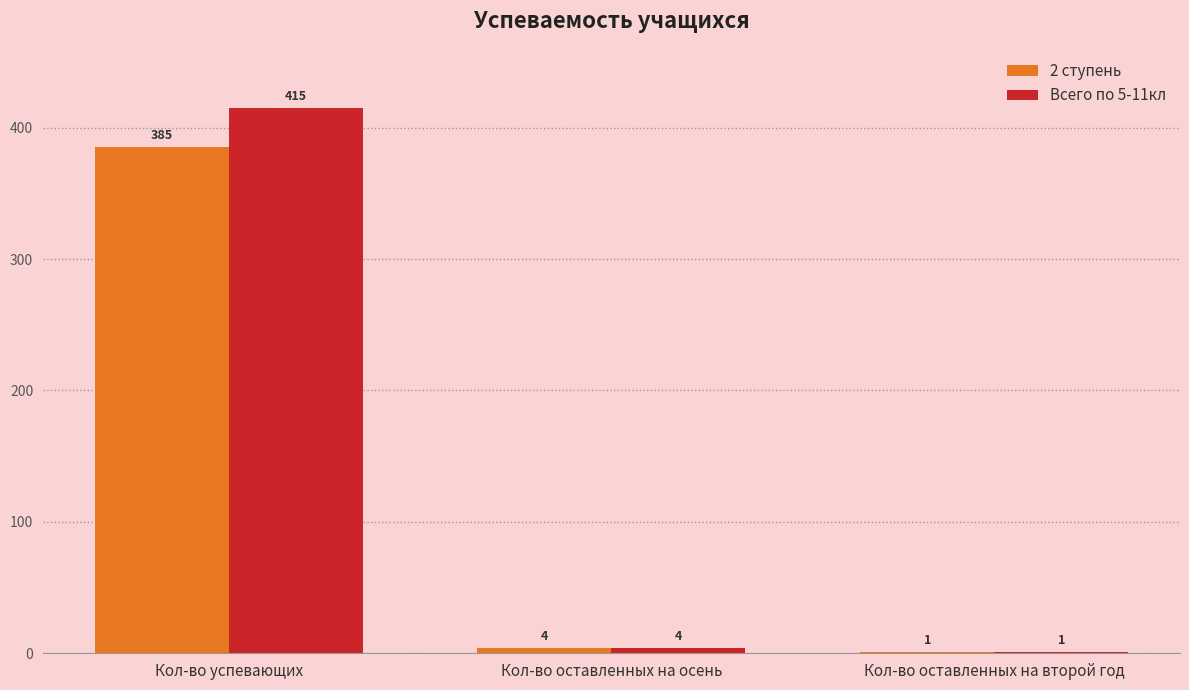

Which series has the largest range (max minus min)?

Всего по 5-11кл